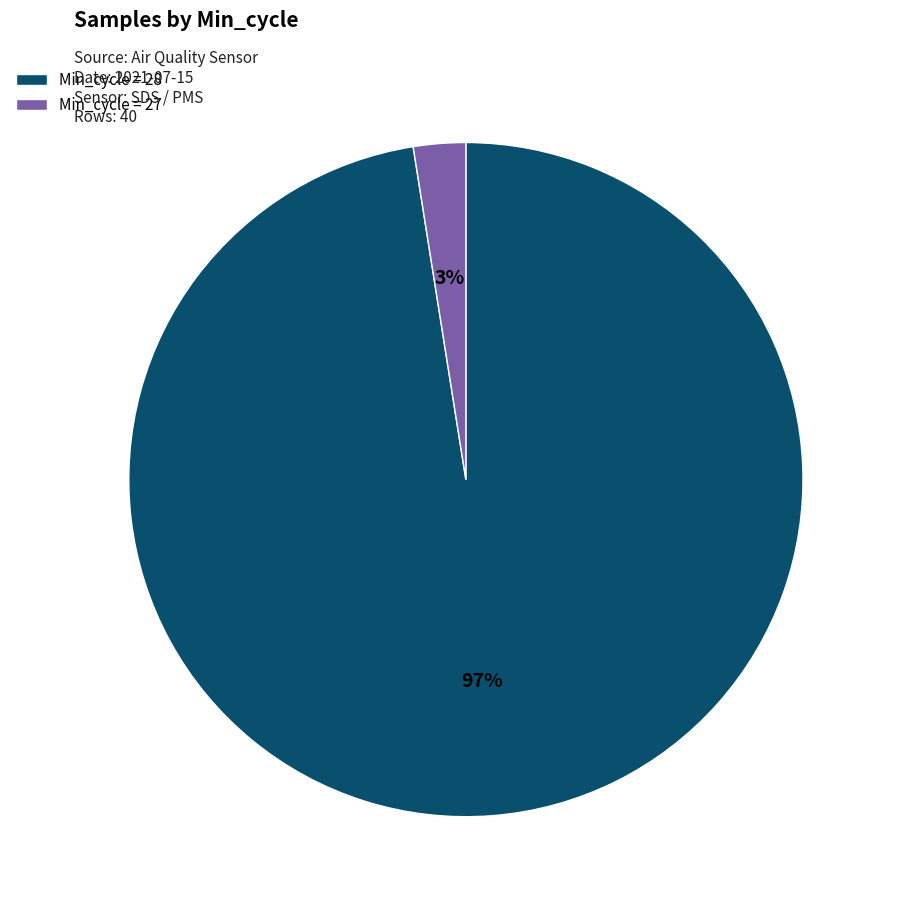

True or false: Min_cycle = 28 accounts for 97% of the total.

True